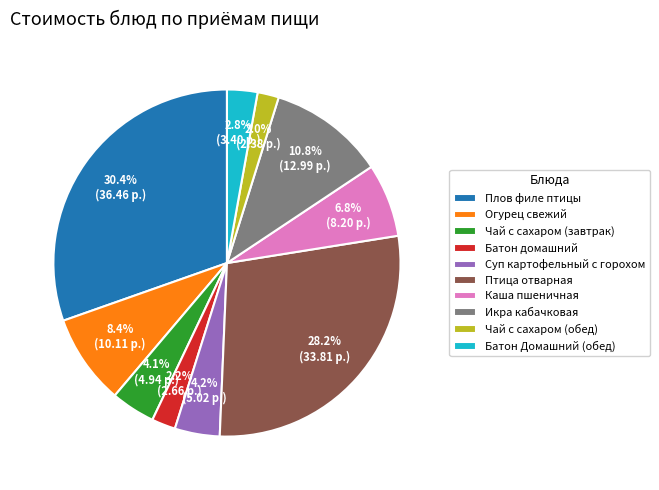

The Икра кабачковая slice represents 3% of the pie. True or false?

False